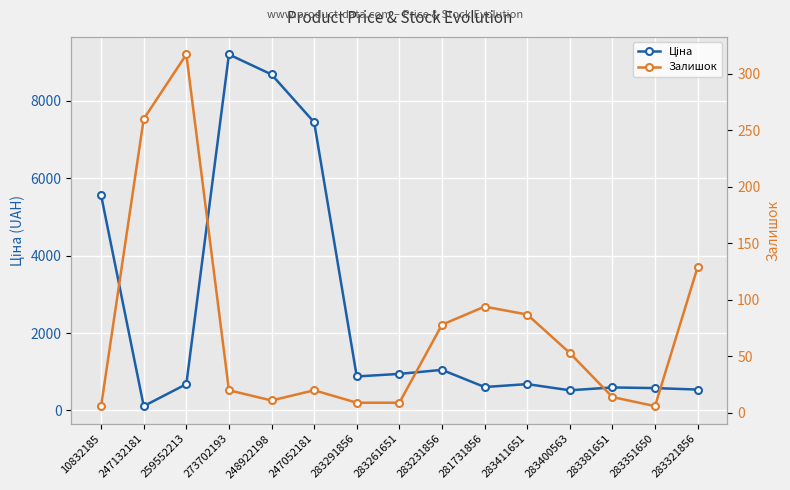

What is the minimum value shown in the chart?

6.0